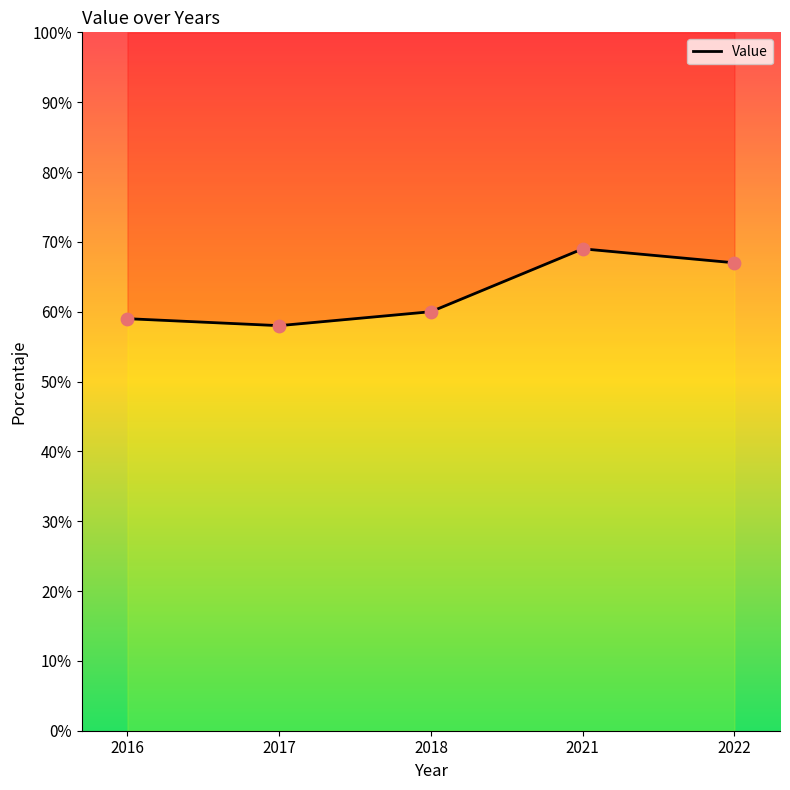

What is the change in value from 2017 to 2018?

+2